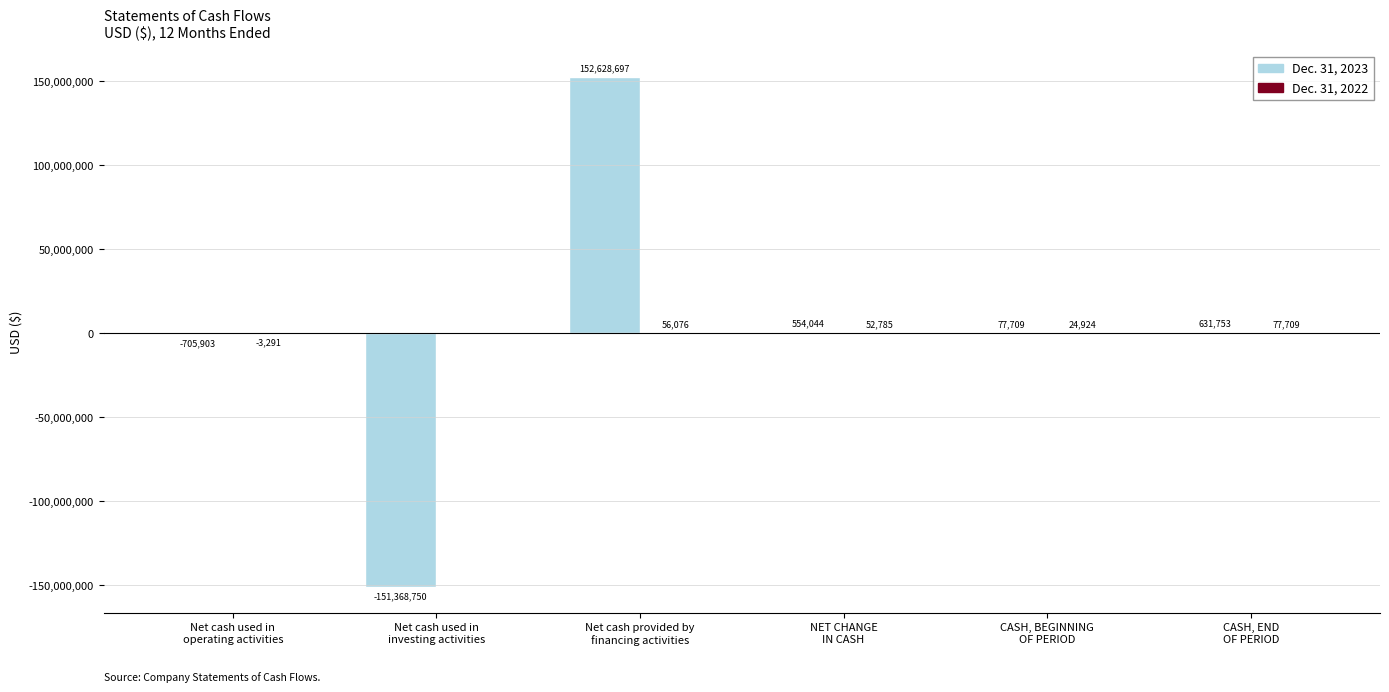

How many groups of bars are there?

6